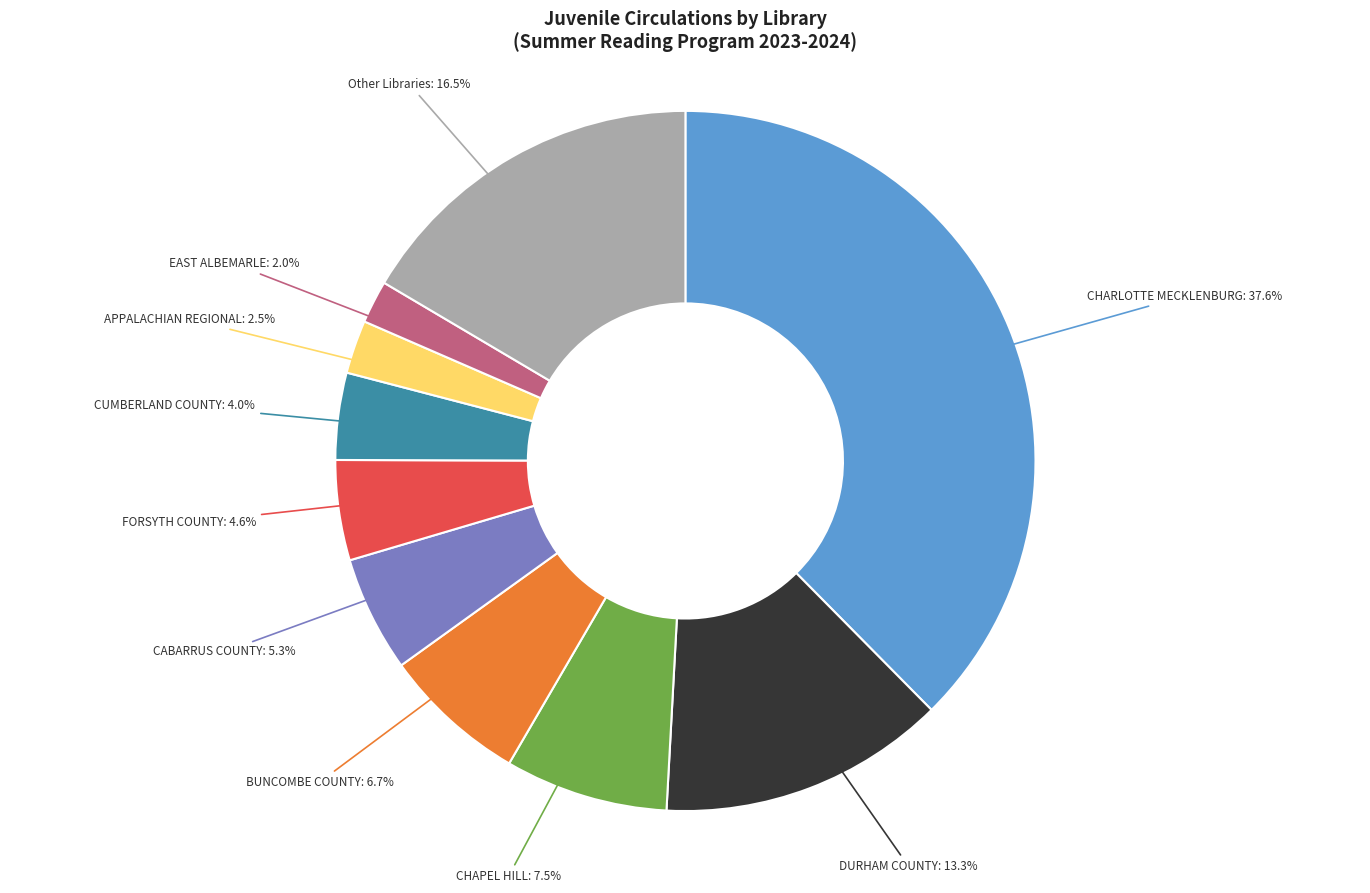

What is the ratio of the value at BUNCOMBE COUNTY to the value at CUMBERLAND COUNTY?

1.7